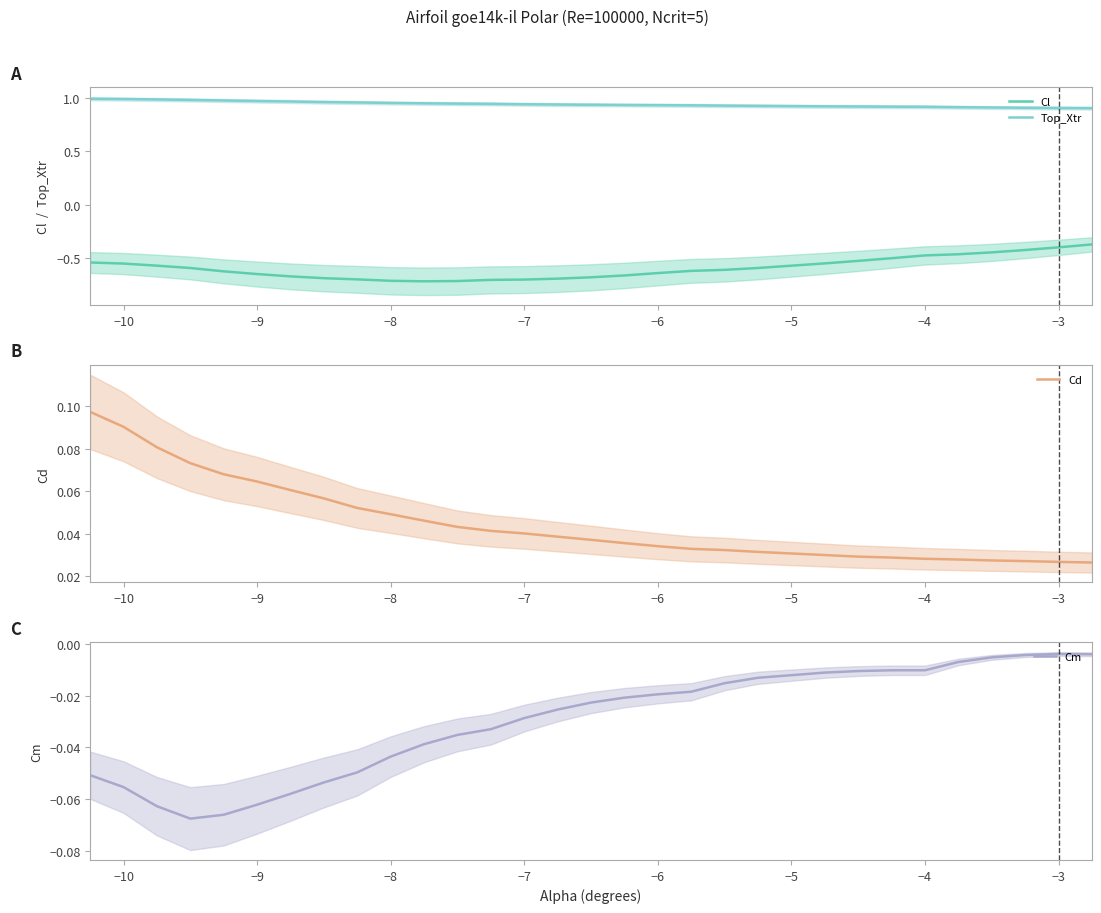

True or false: Cd and Top_Xtr cross at least once.

False